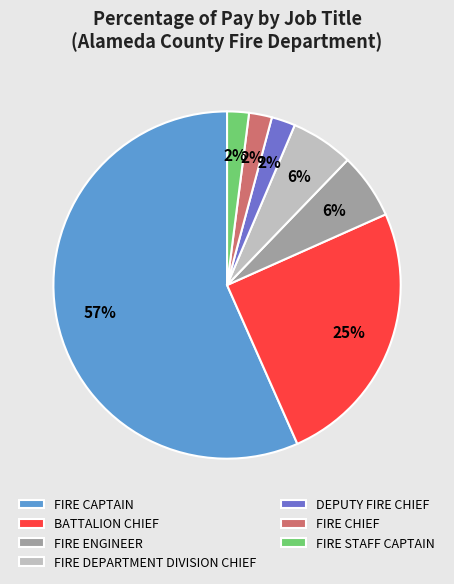

To the nearest percent, what is the combined percentage of BATTALION CHIEF and FIRE CHIEF?

27%